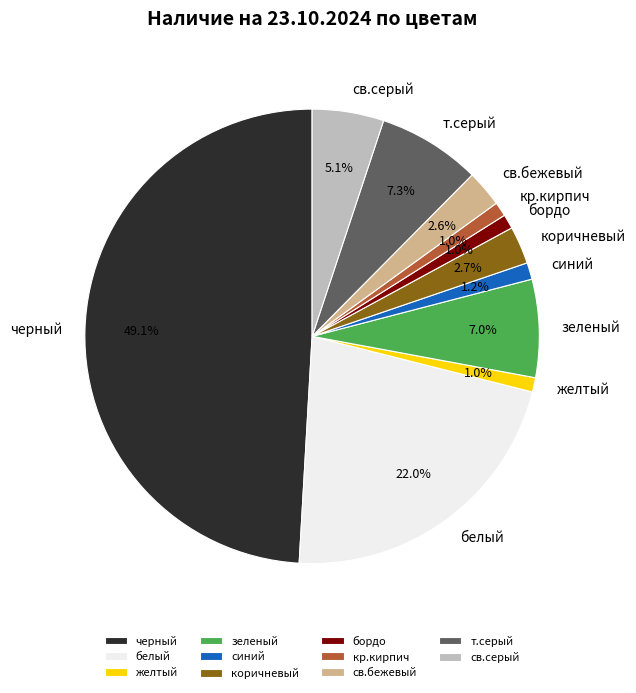

What is the largest slice in the pie chart?

черный